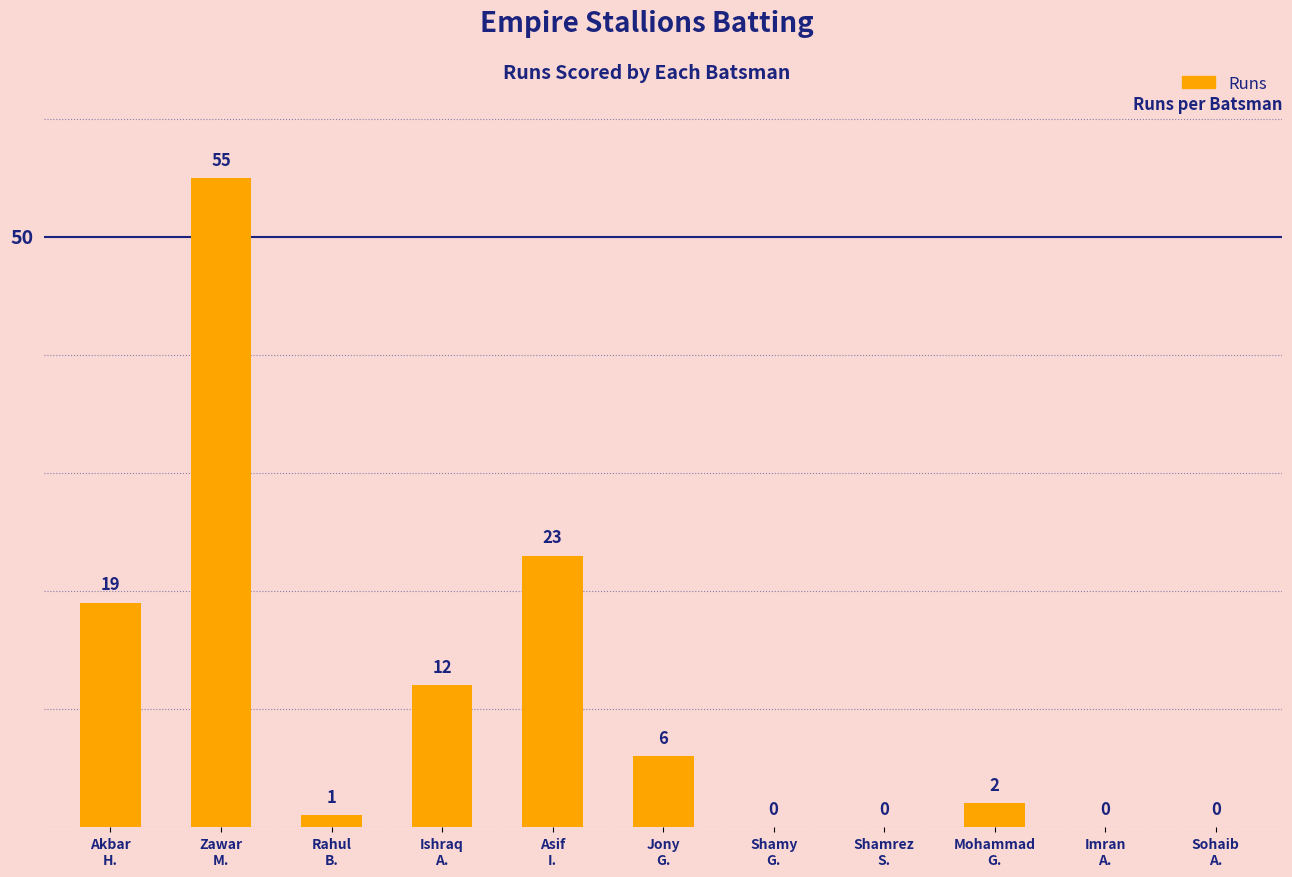

Which has a higher value, Sohaib
A. or Asif
I.?

Asif
I.